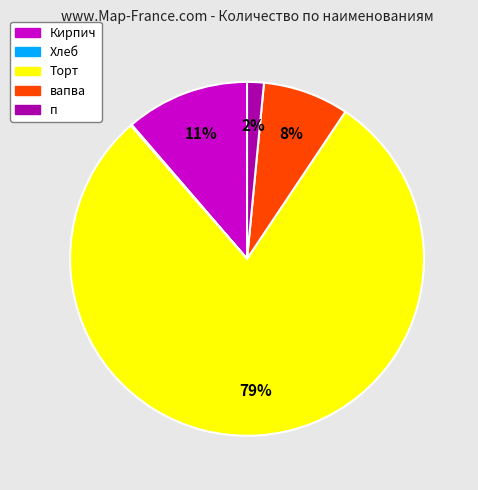

Which category has the biggest portion of the pie?

Торт